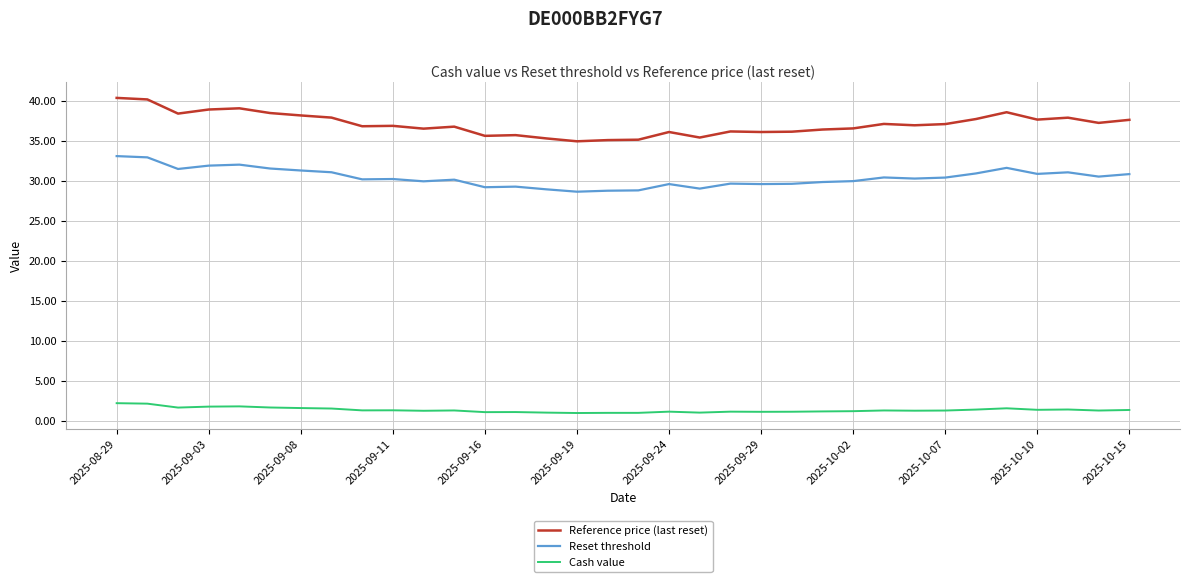

Which series has the widest spread of values?

Reference price (last reset)